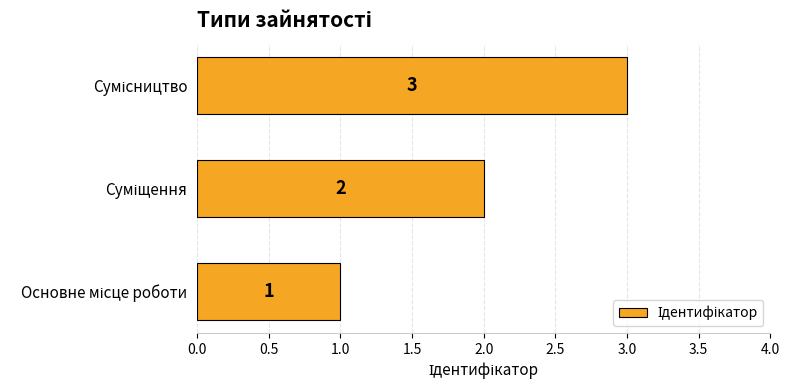

What is the greatest value displayed?

3